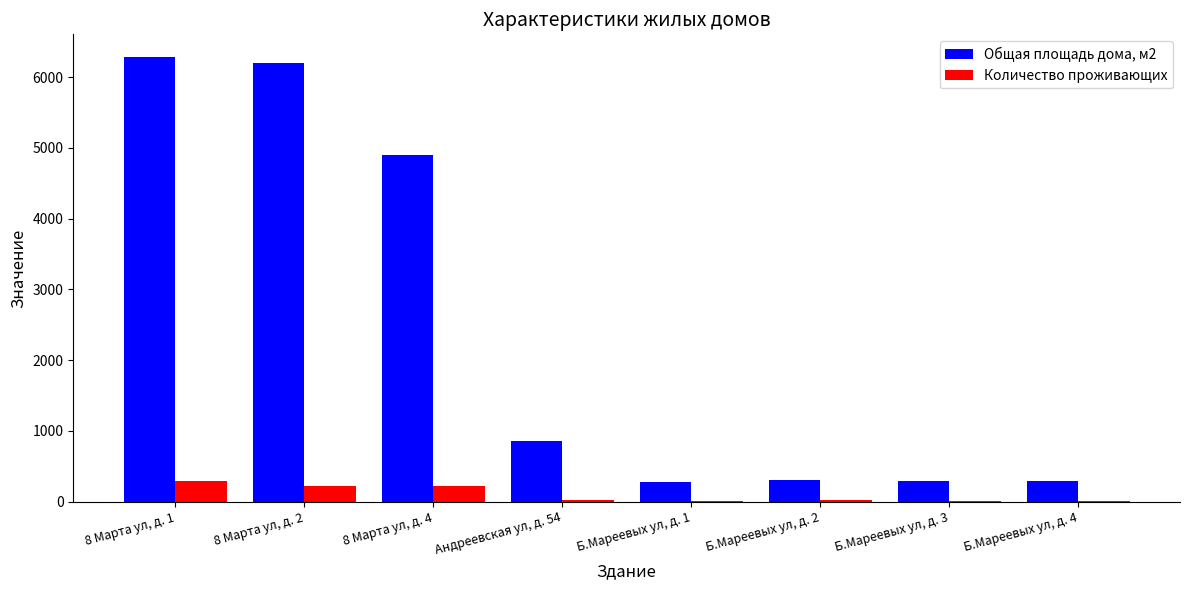

Where does the Количество проживающих series first go above 28?

8 Марта ул, д. 1